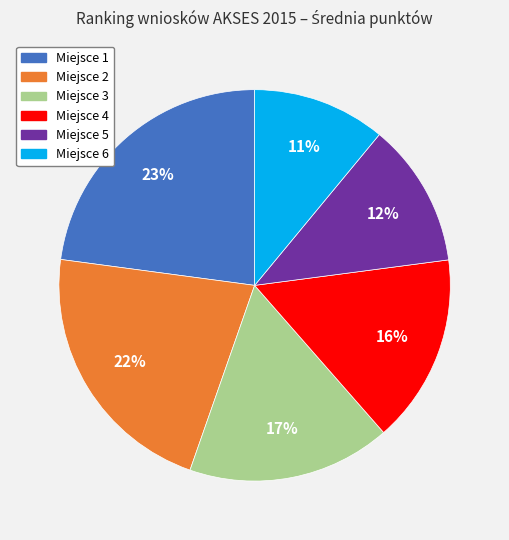

To the nearest percent, what is the difference between the largest and smallest slice percentages?

12%